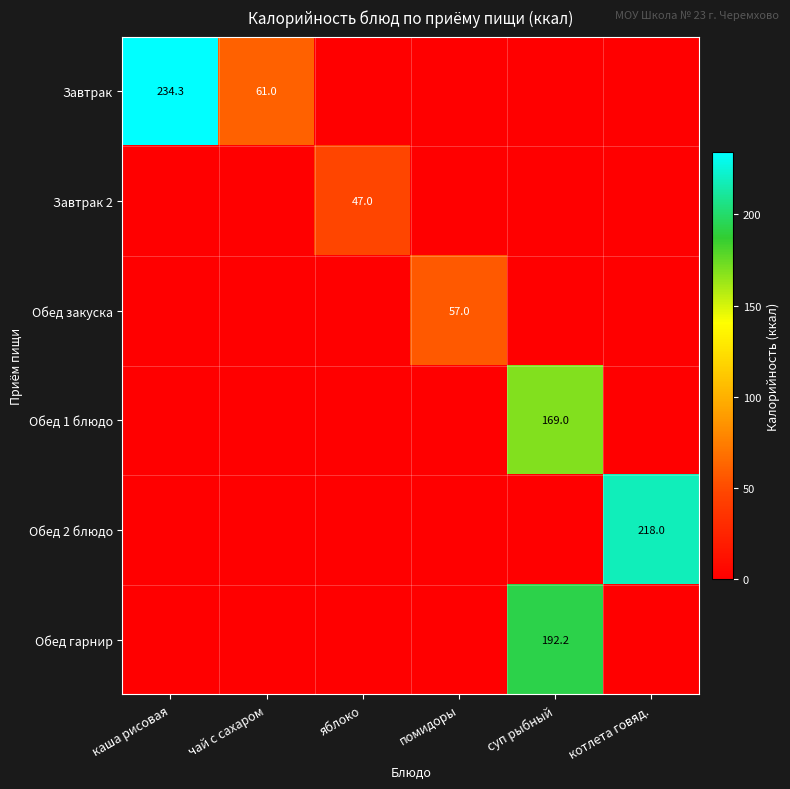

What is the spread (max minus min) of values at чай с сахаром?

61.0